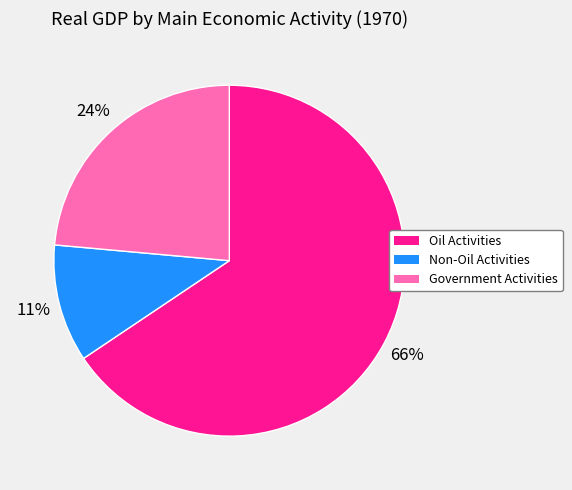

Combined, do Non-Oil Activities and Government Activities account for over 50%?

No